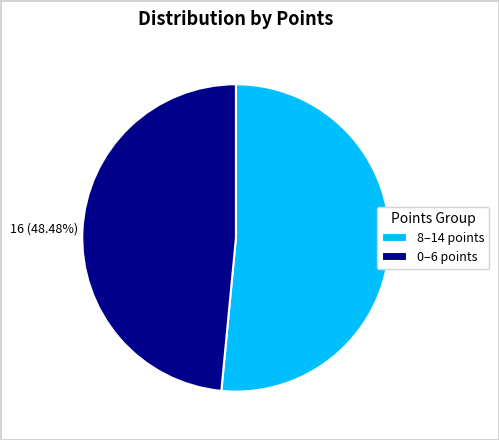

Which category has the smallest portion of the pie?

0–6 points